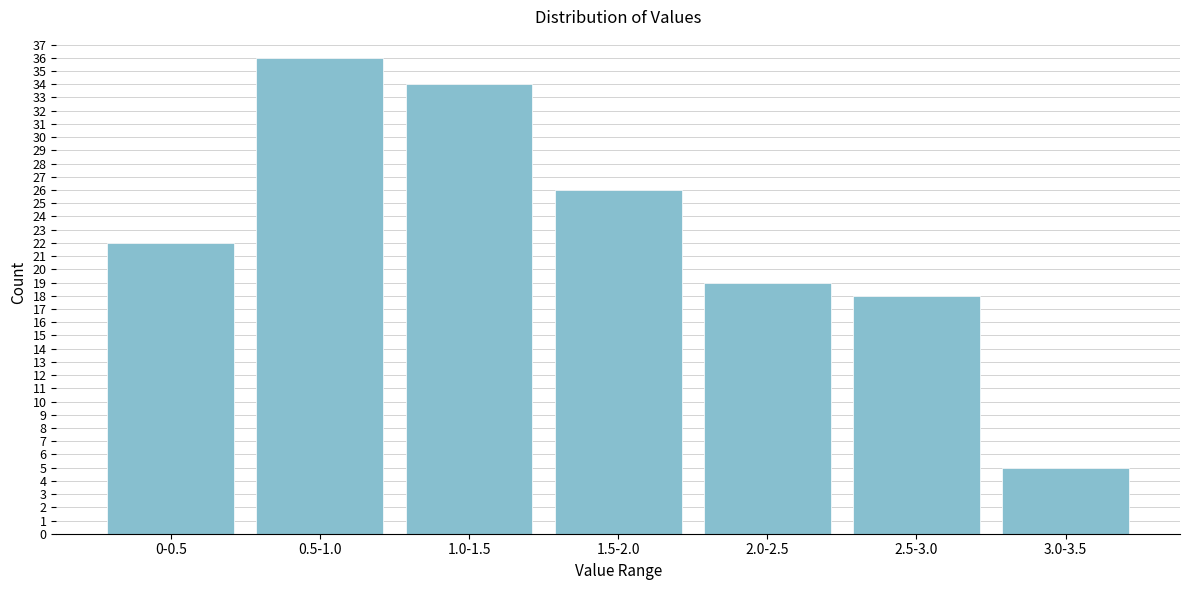

Reading left to right, extract all data points from this chart.

22	36	34	26	19	18	5